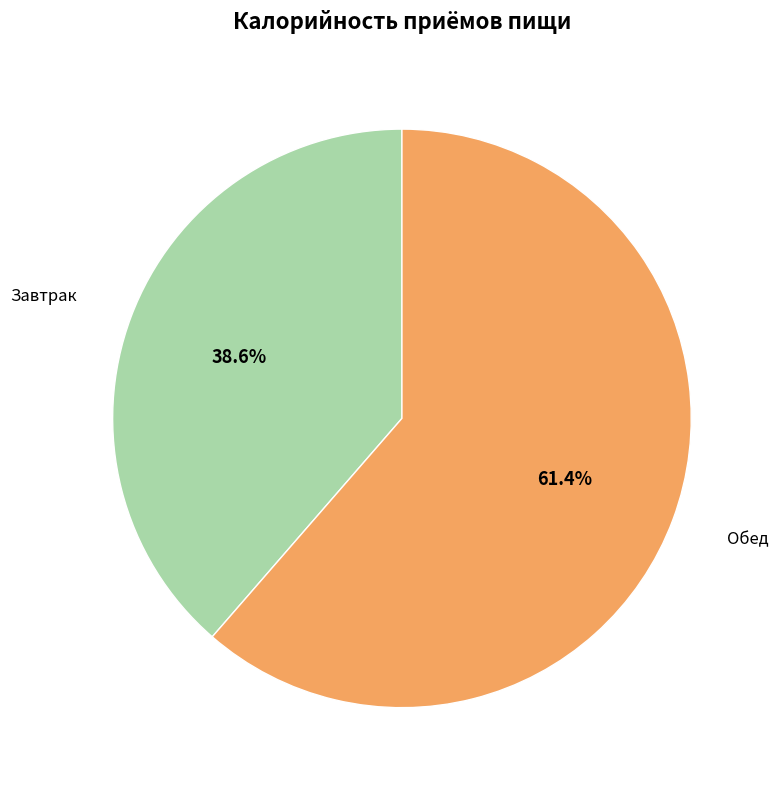

Is there any slice that represents more than half of the pie?

Yes